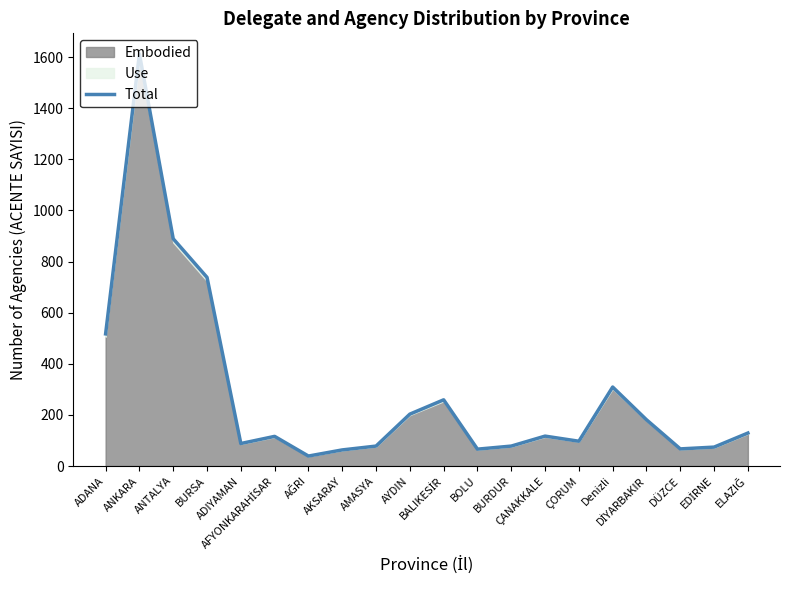

What is the label of the 7th point from the left?

AĞRI